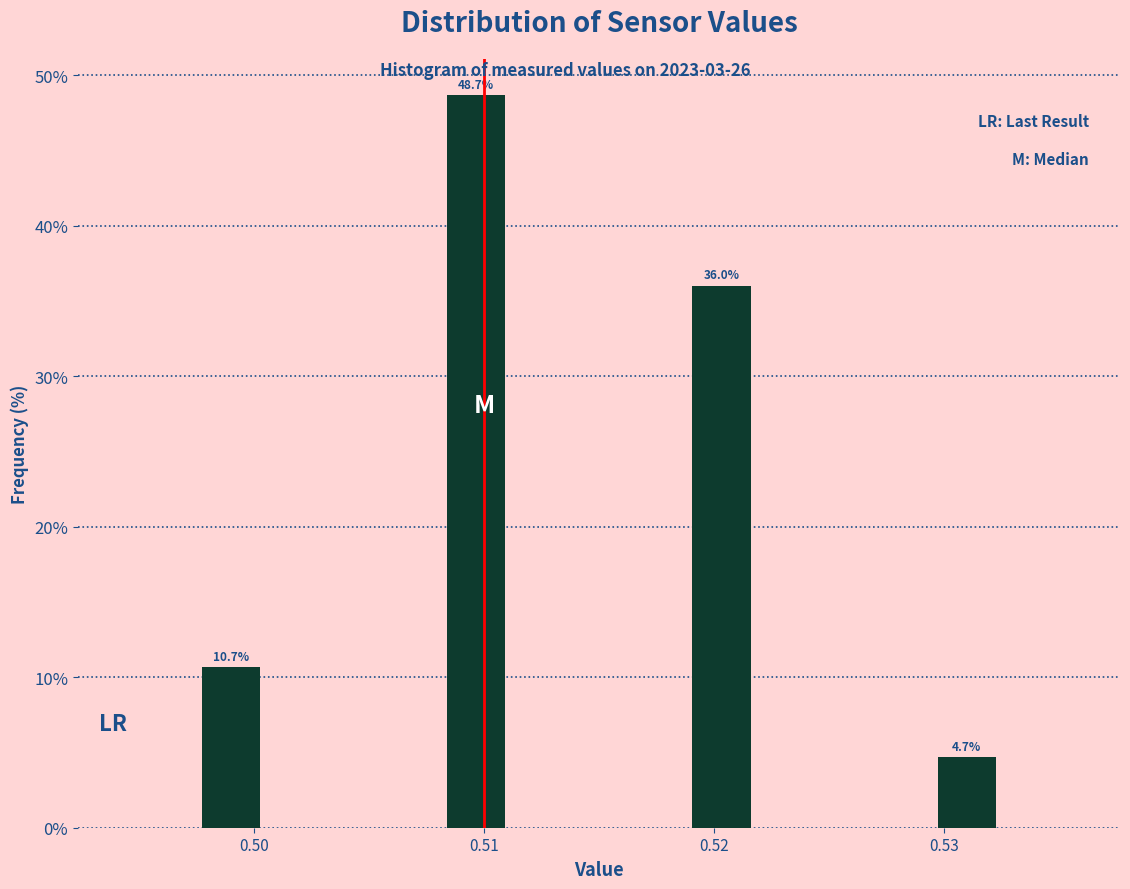

Read against the x-axis, roughly where is the centre of the tallest bar?

0.510